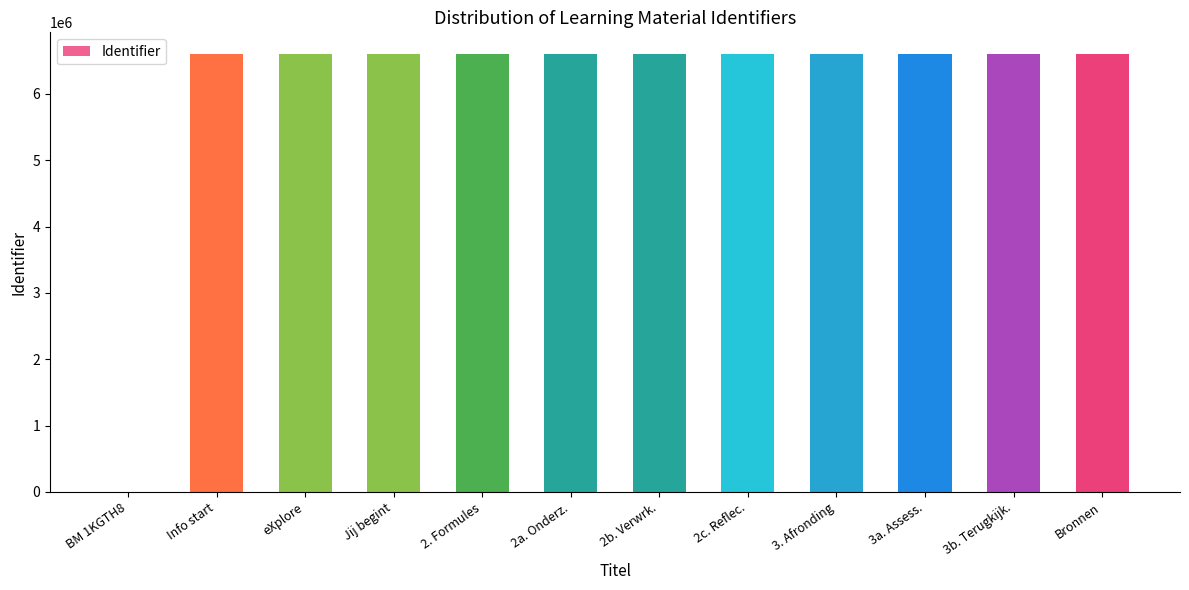

How many categories are shown in the chart?

12